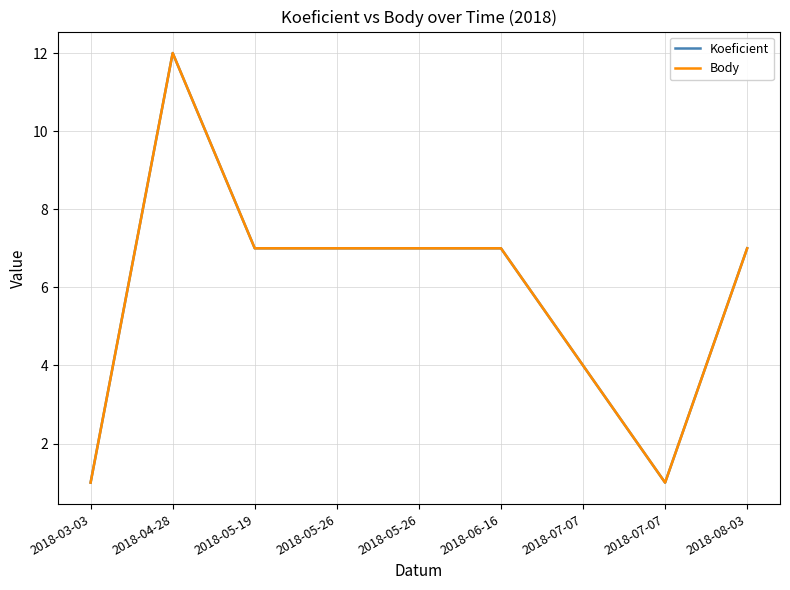

Which series changed the most between 2018-05-26 and 2018-07-07?

Koeficient